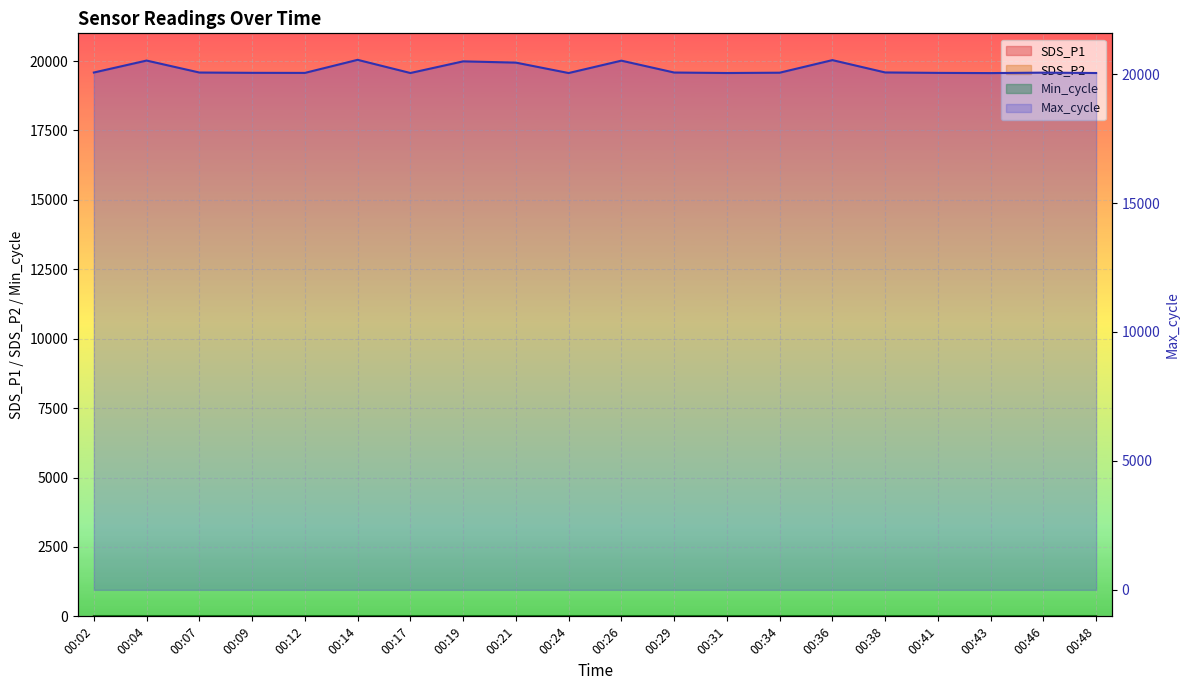

At 00:46, list the series in order from smallest to largest.

SDS_P2, SDS_P1, Max_cycle